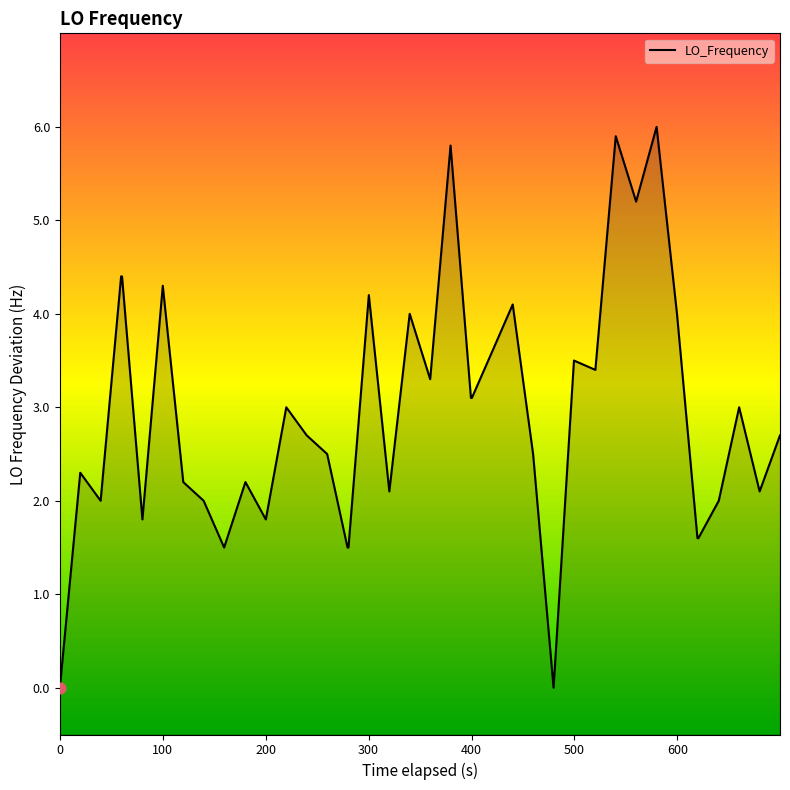

Between 1622135075.3 and 1622134815.6, which is larger?

1622135075.3